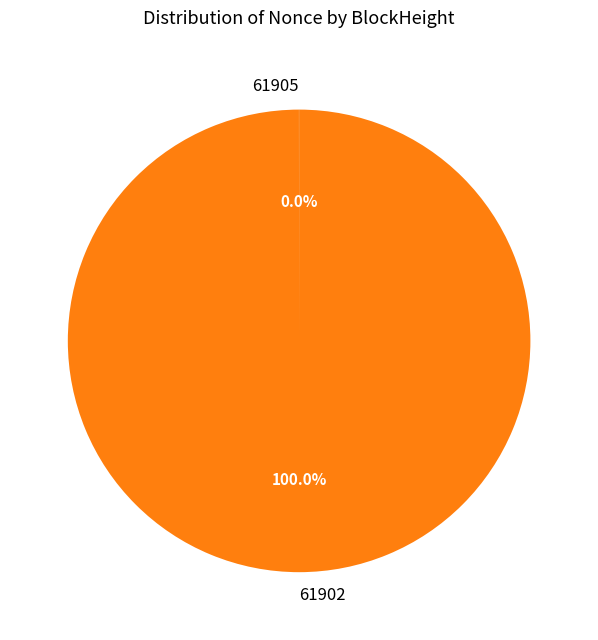

Which category has the biggest portion of the pie?

61902